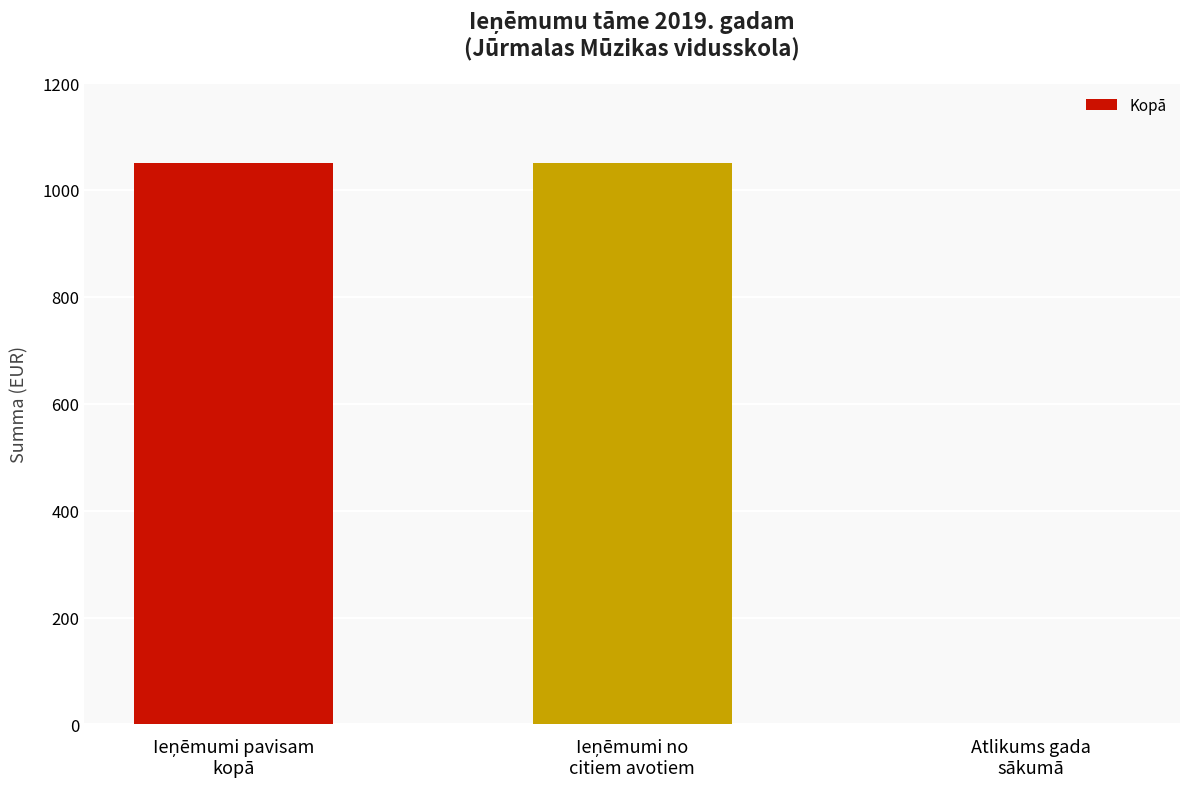

What is the maximum value shown in the chart?

1050